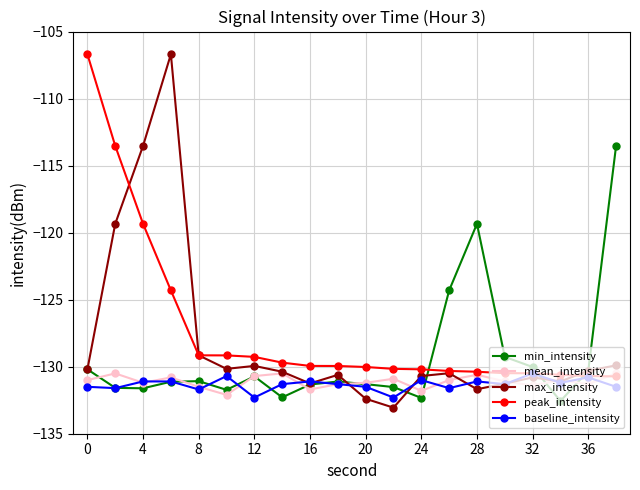

At how many categories does at least one series exceed -123?

6